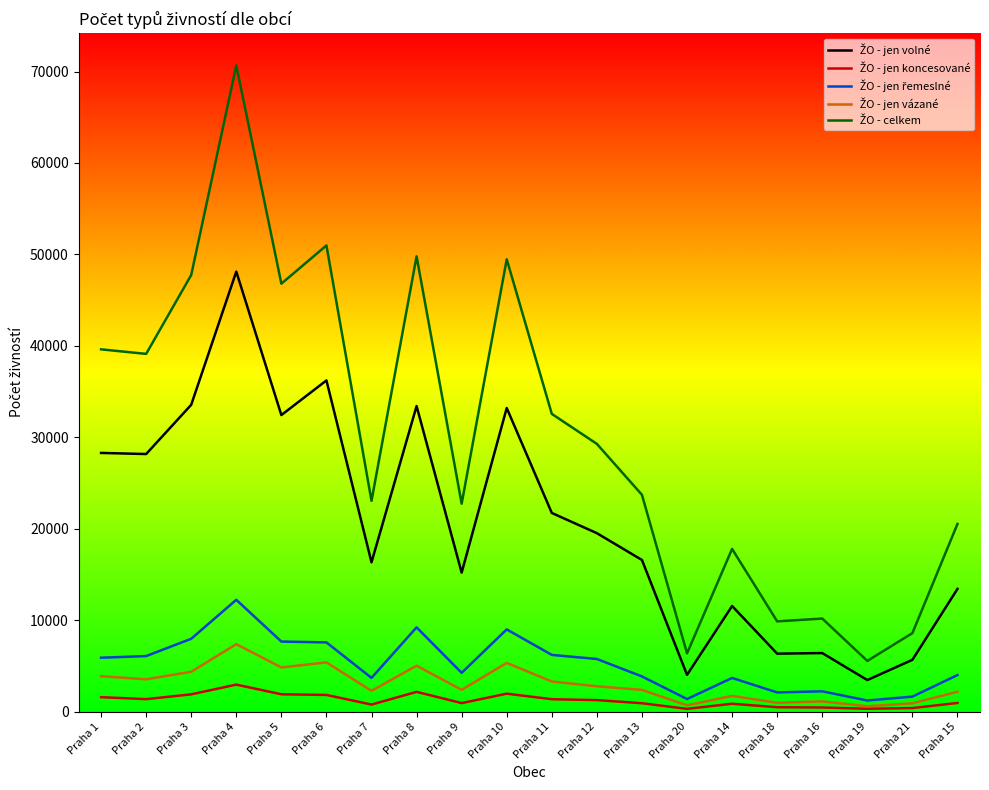

At which category is the sum across all series the highest?

Praha 4